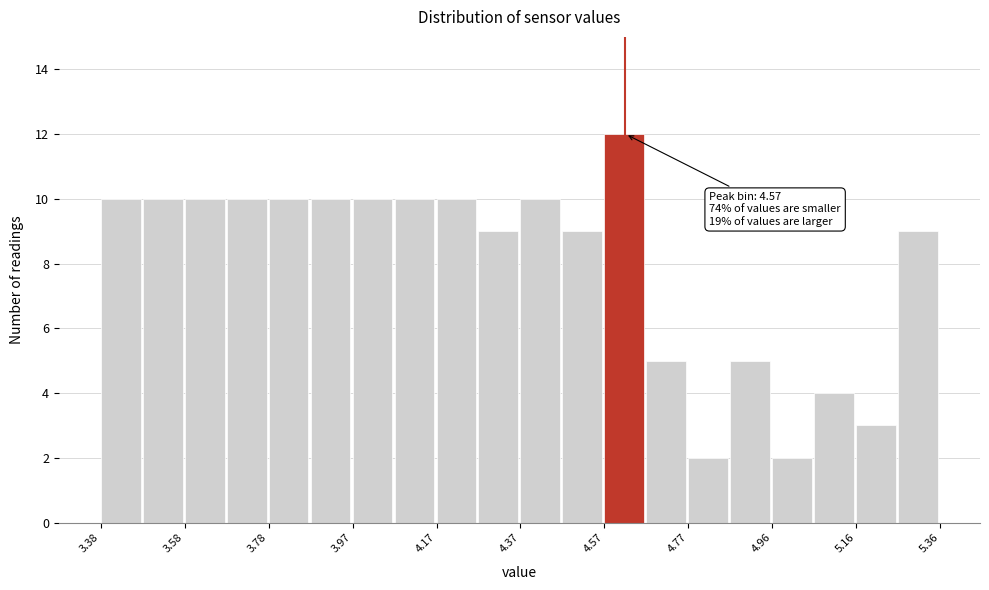

Which range on the x-axis has the tallest bar?

4.56 to 4.66